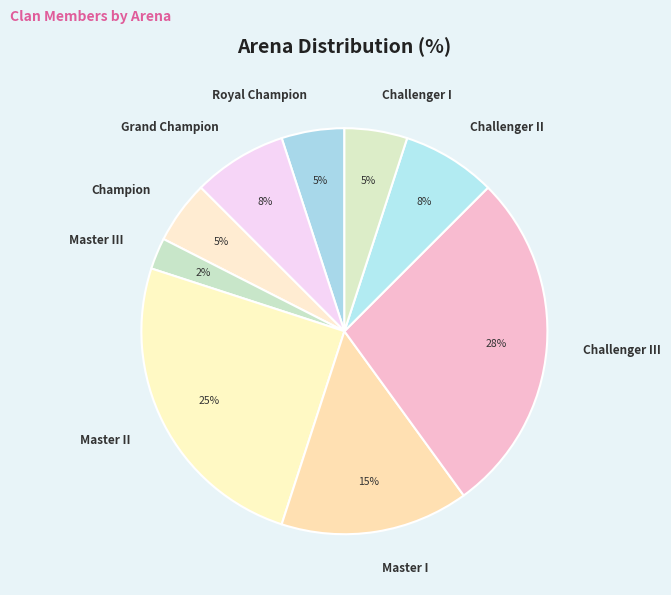

How many slices are in this pie chart?

9